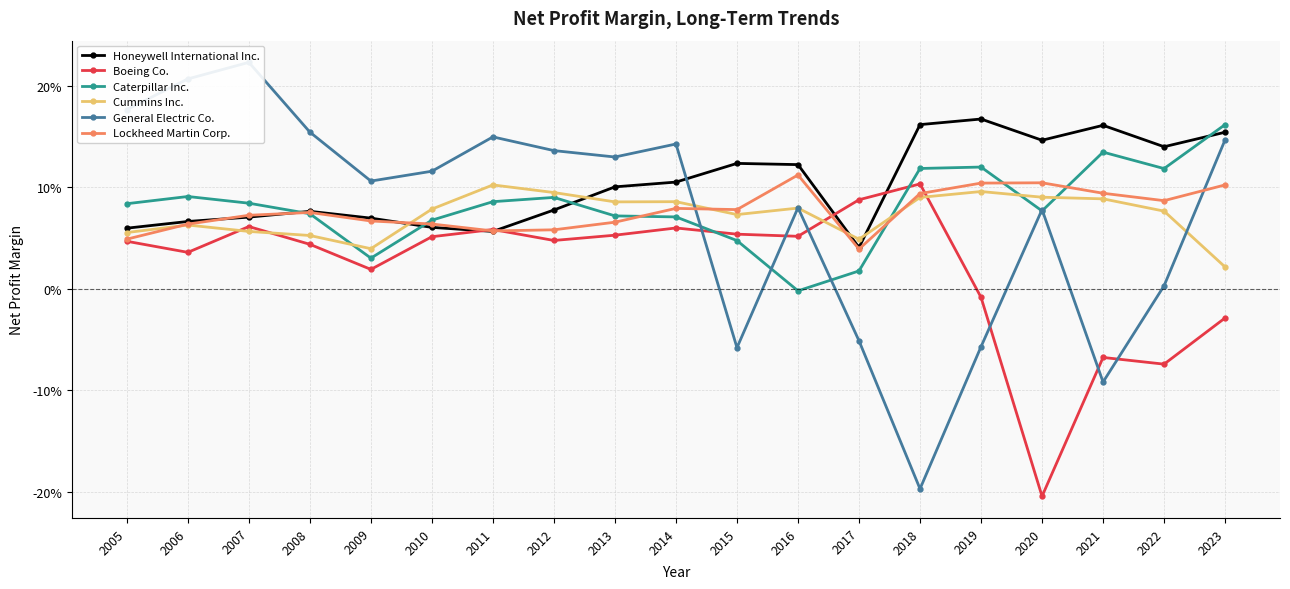

Which category has the highest value across all series?

2007